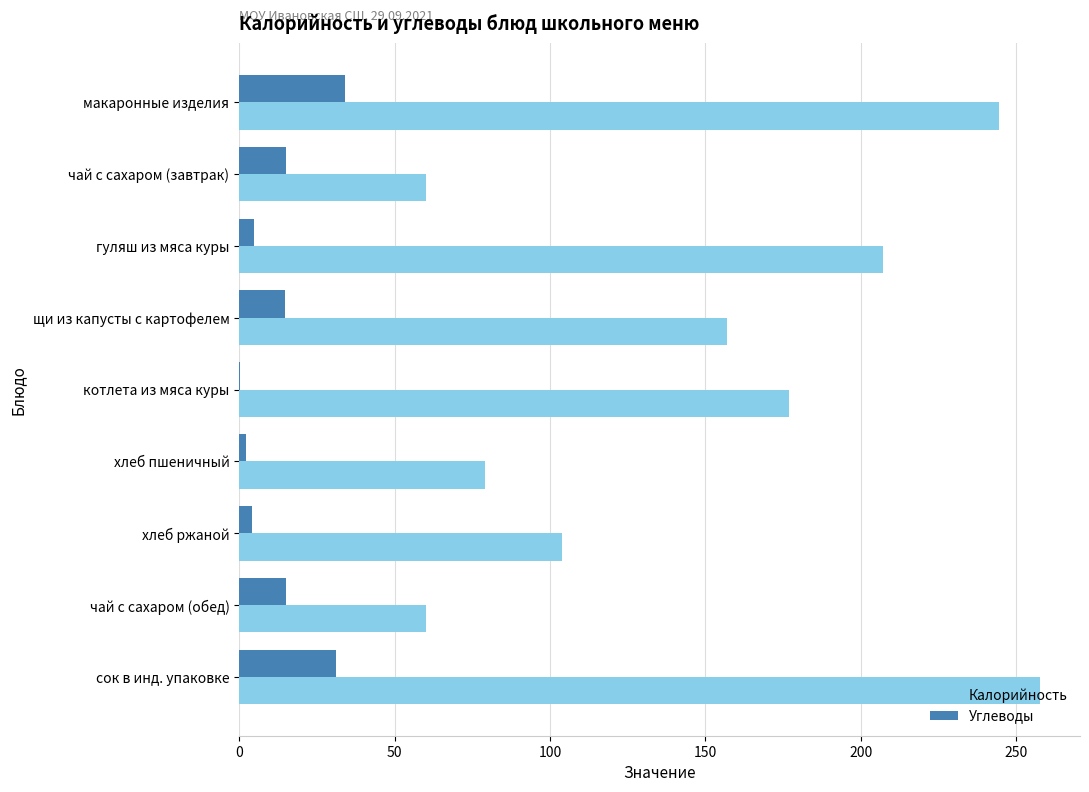

Is the value of Углеводы at котлета из мяса куры greater than the value of Калорийность at гуляш из мяса куры?

No